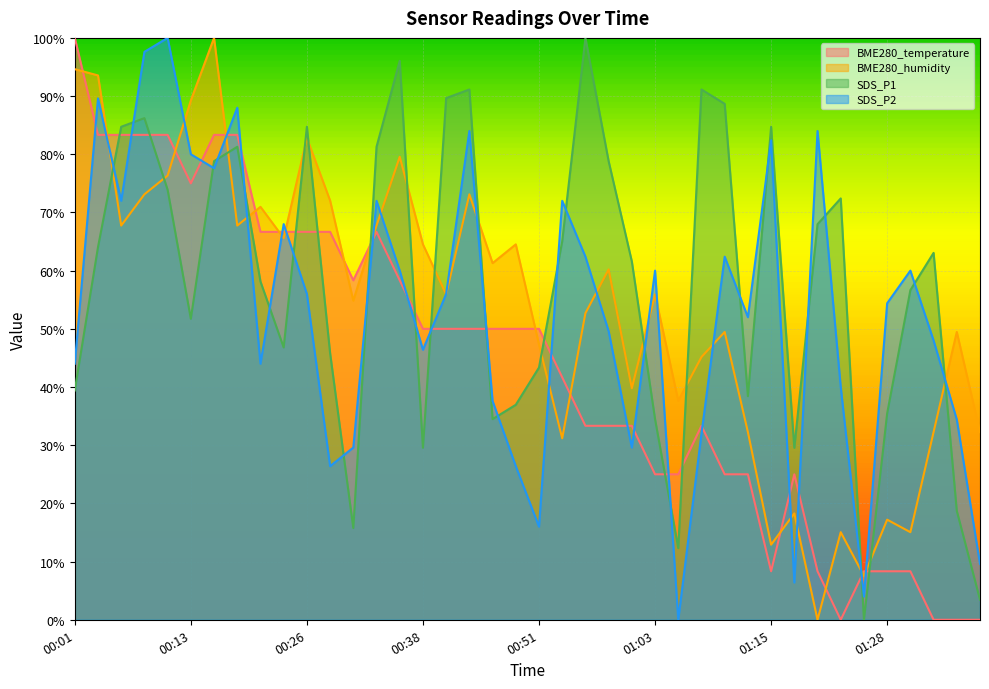

At which category does SDS_P2 reach its first local peak?

00:03